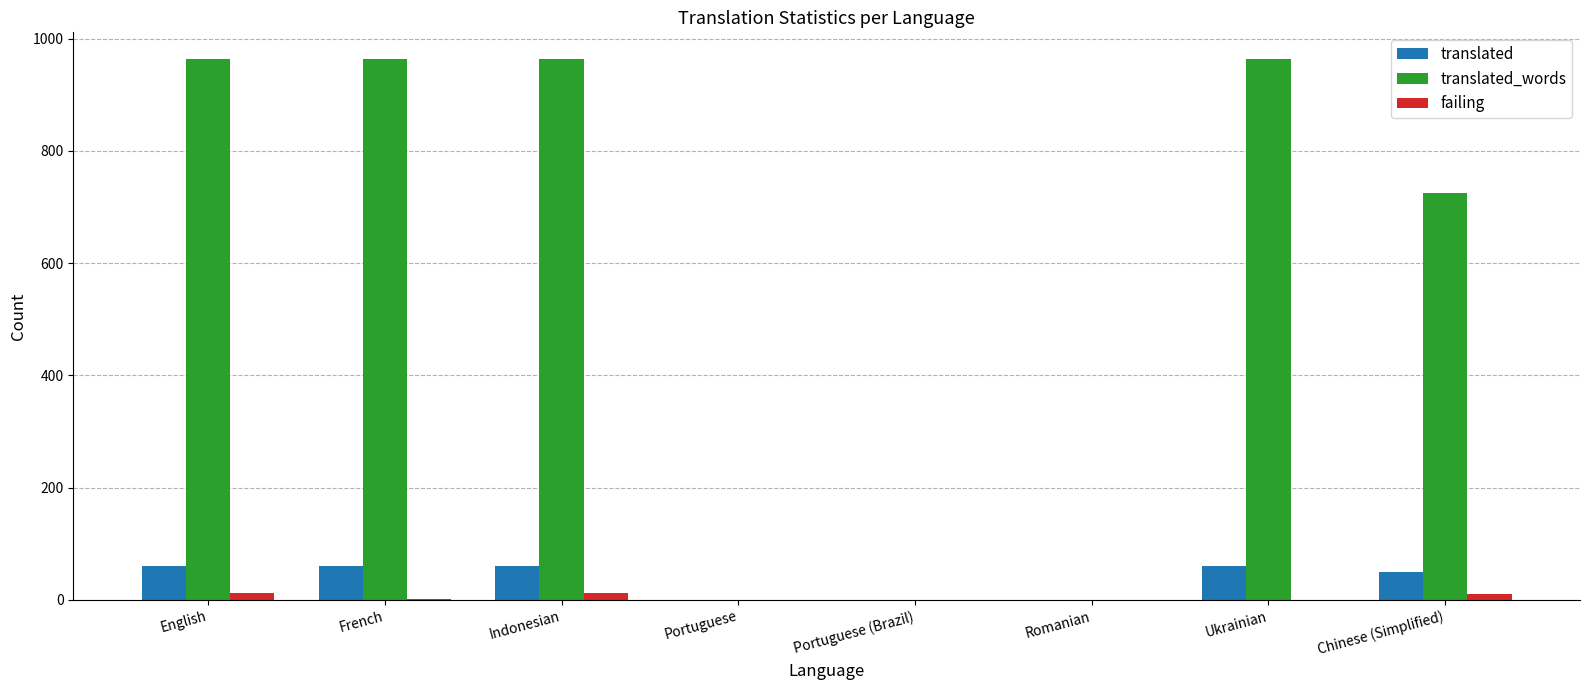

Are the bars horizontal?

No